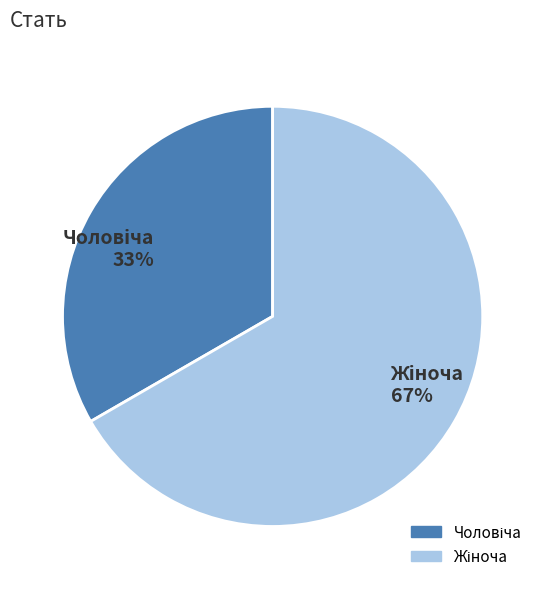

What percentage is the Жіноча slice, to the nearest percent?

67%